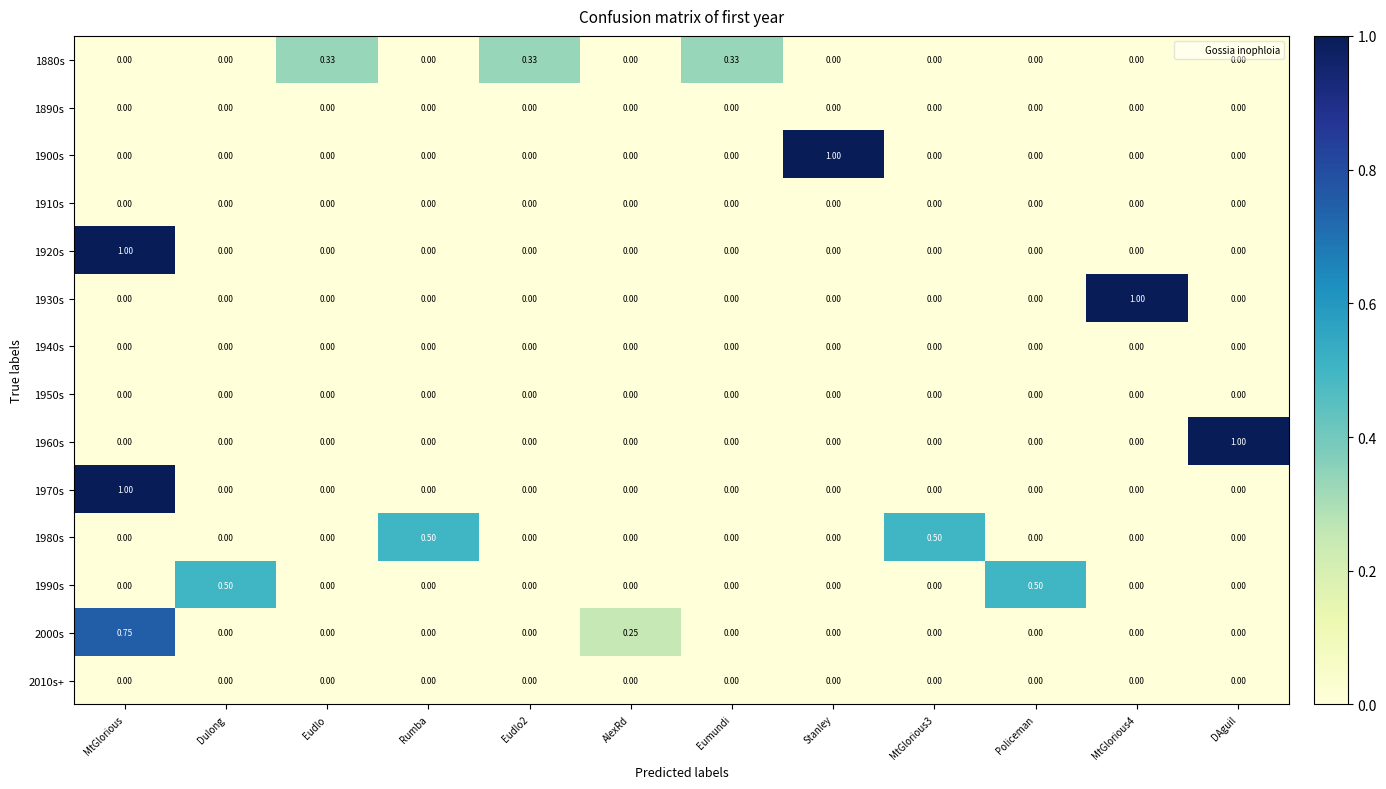

At which category is the sum across all series the highest?

MtGlorious